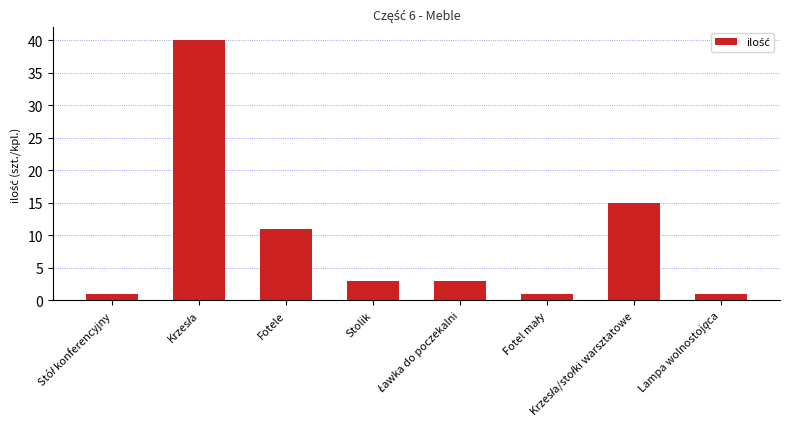

What is the difference between the maximum and minimum values?

39